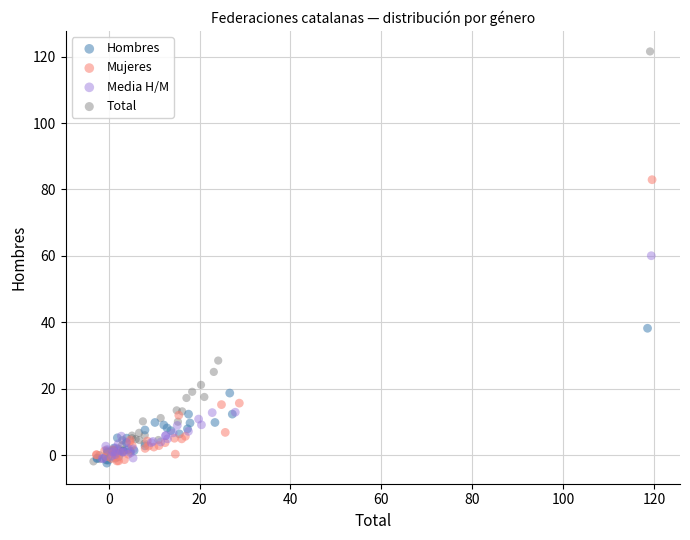

Which series has the largest Y range (max minus min)?

Total